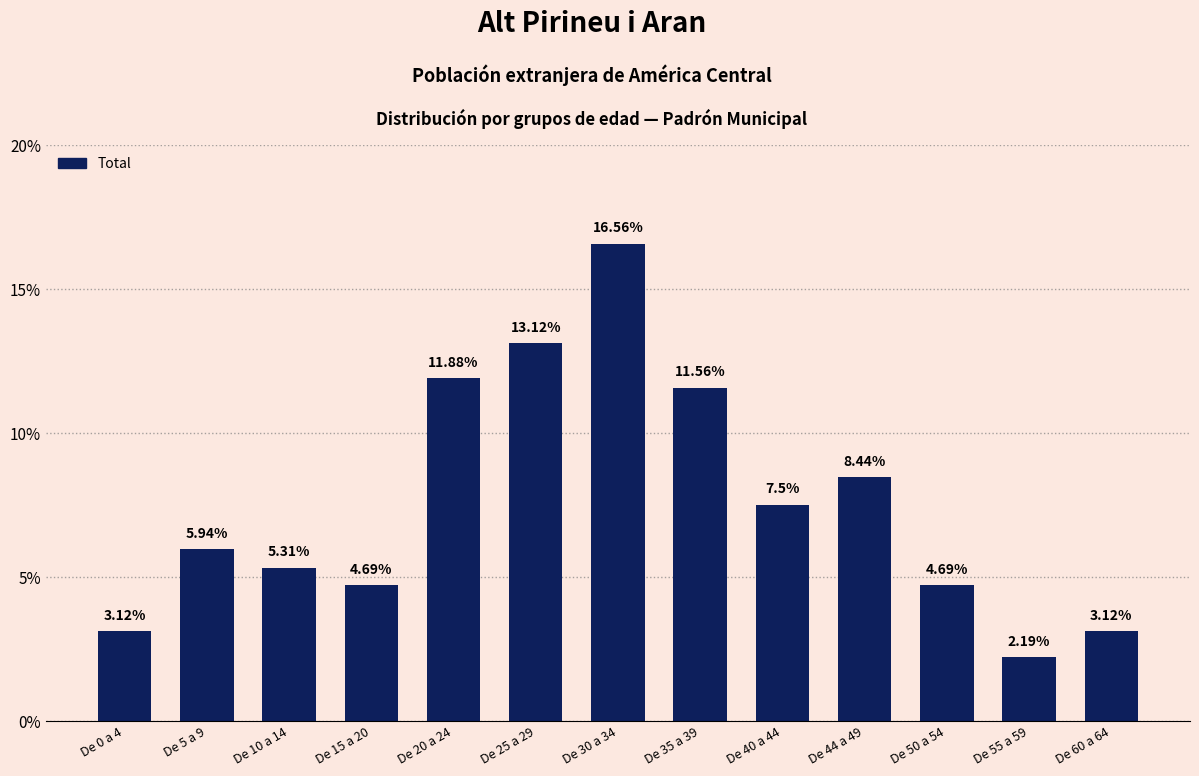

At which label does the data first exceed 5?

De 5 a 9